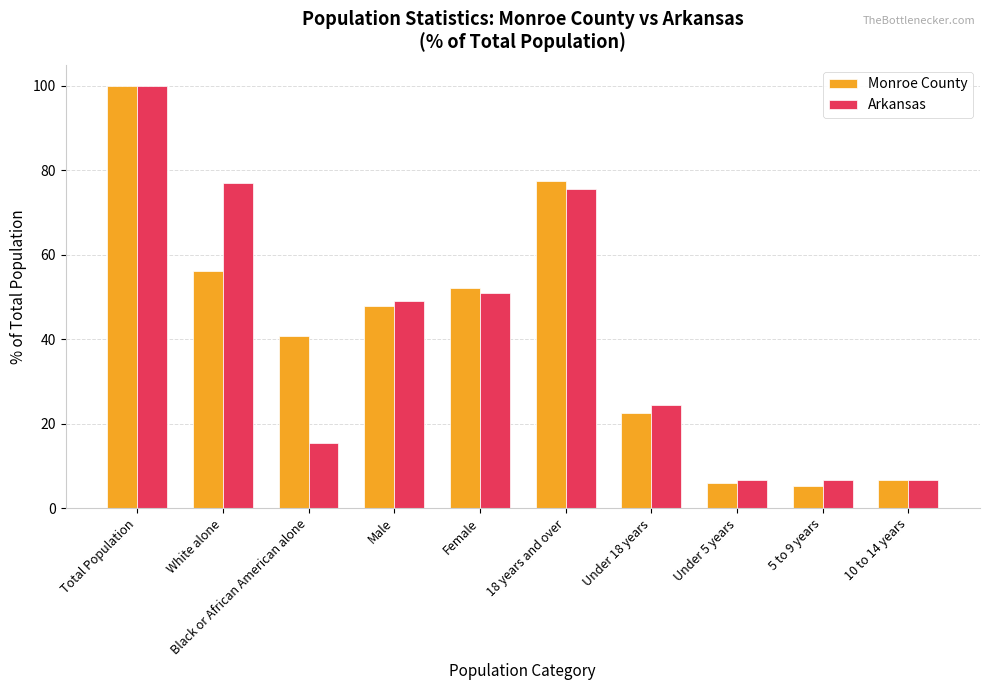

The Monroe County series shows 5.3 at 5 to 9 years. True or false?

True